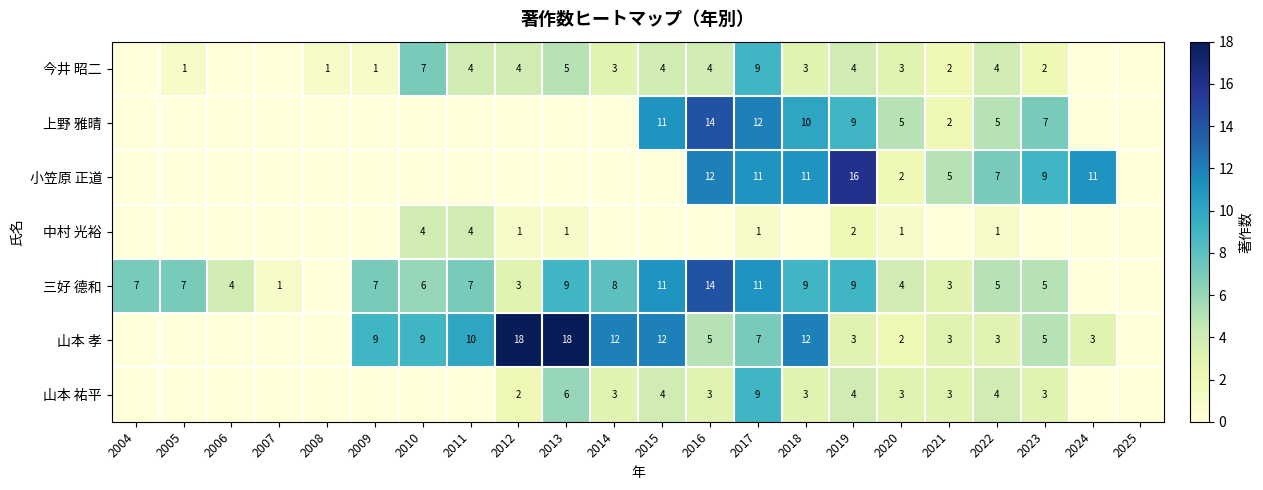

The 今井 昭二 series shows 1 at 2021. True or false?

False